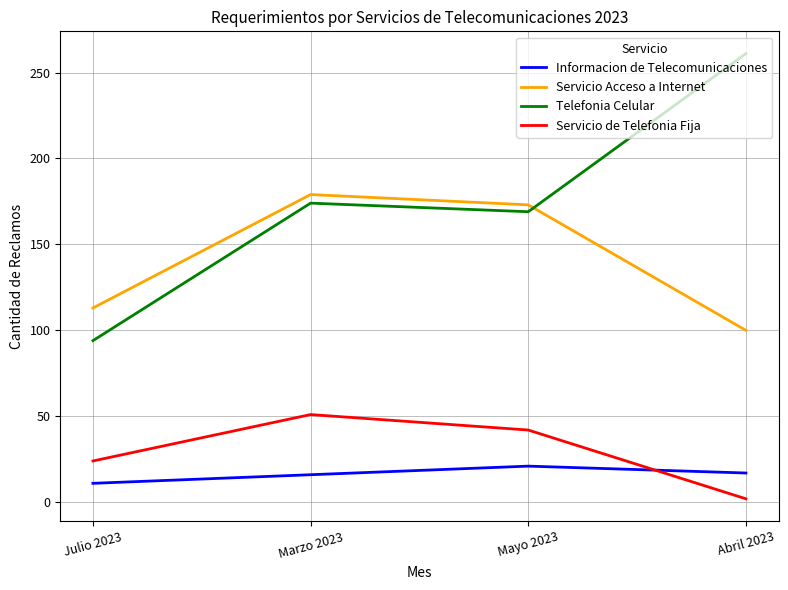

The value of Telefonia Celular at Marzo 2023 is 77. True or false?

False